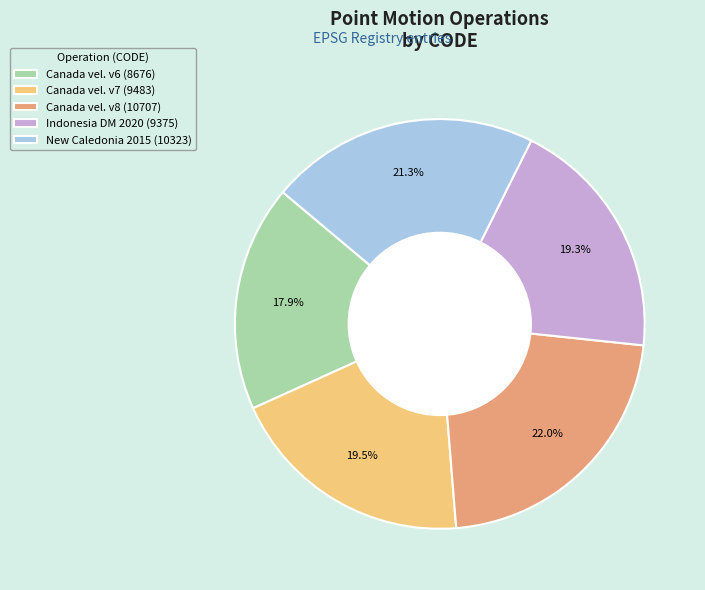

Between Canada vel. v8 (10707) and New Caledonia 2015 (10323), which is larger?

Canada vel. v8 (10707)